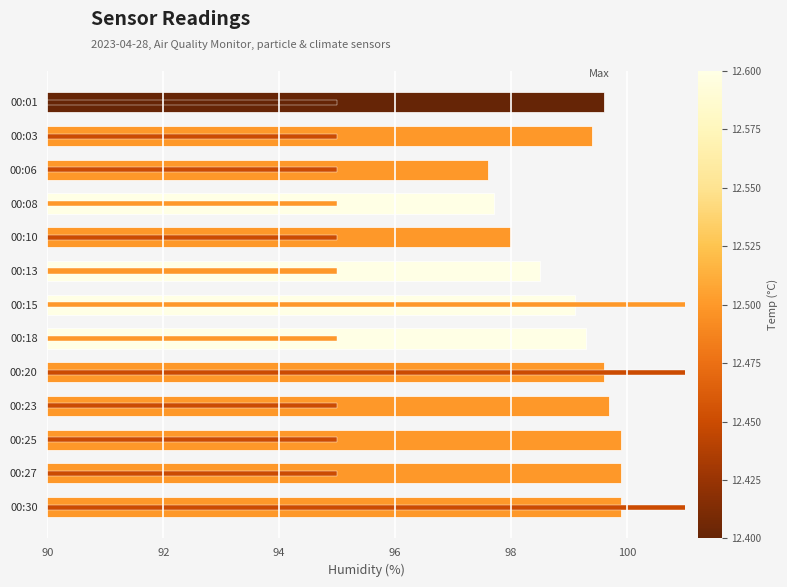

Is it true that the value at 00:13 is 66.9?

False